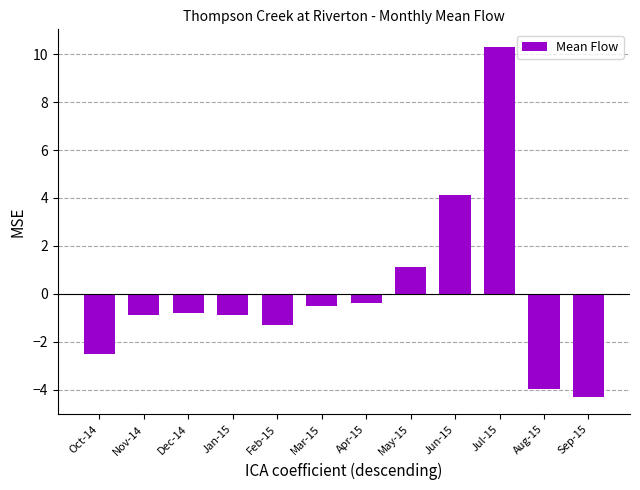

Which label corresponds to the largest value in the chart?

Jul-15